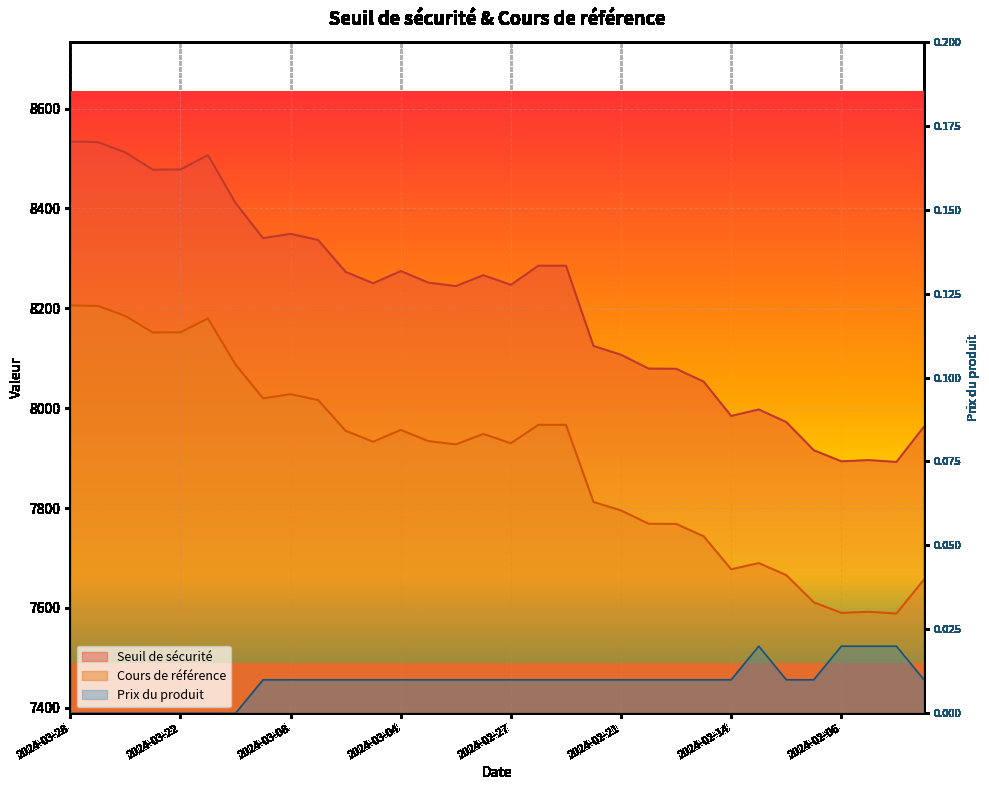

What is the approximate value of Cours de référence at 2024-02-26?

7966.7